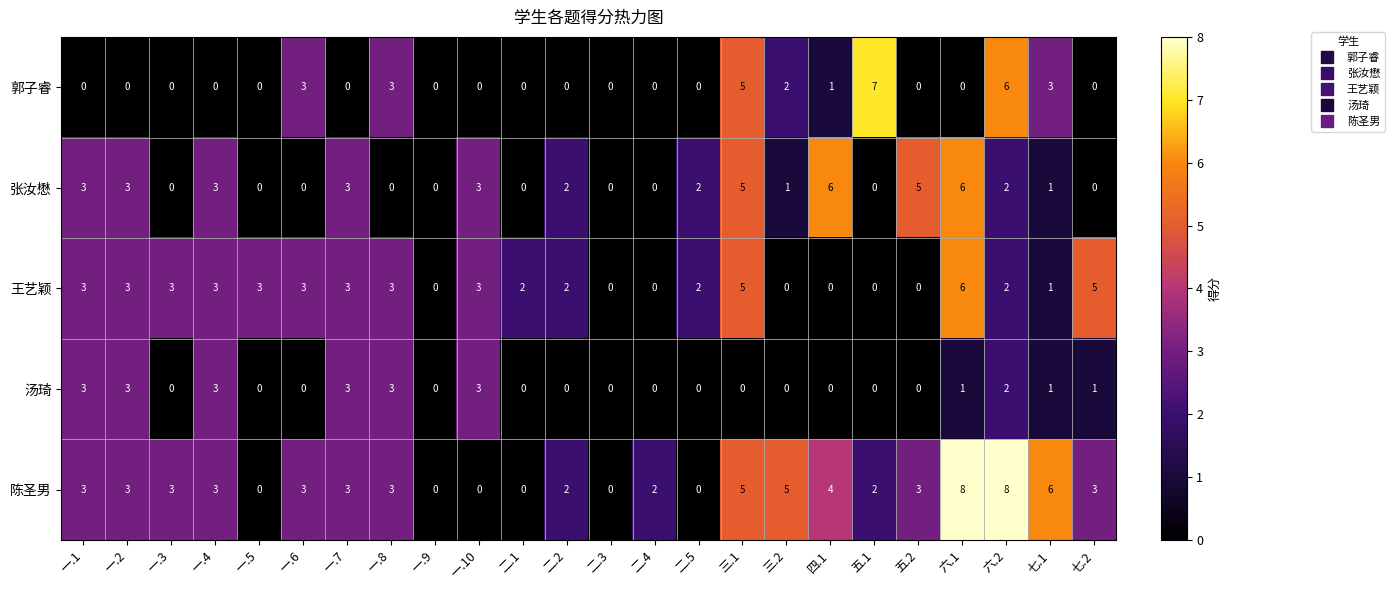

What is the total value across all series at 二.5?

4